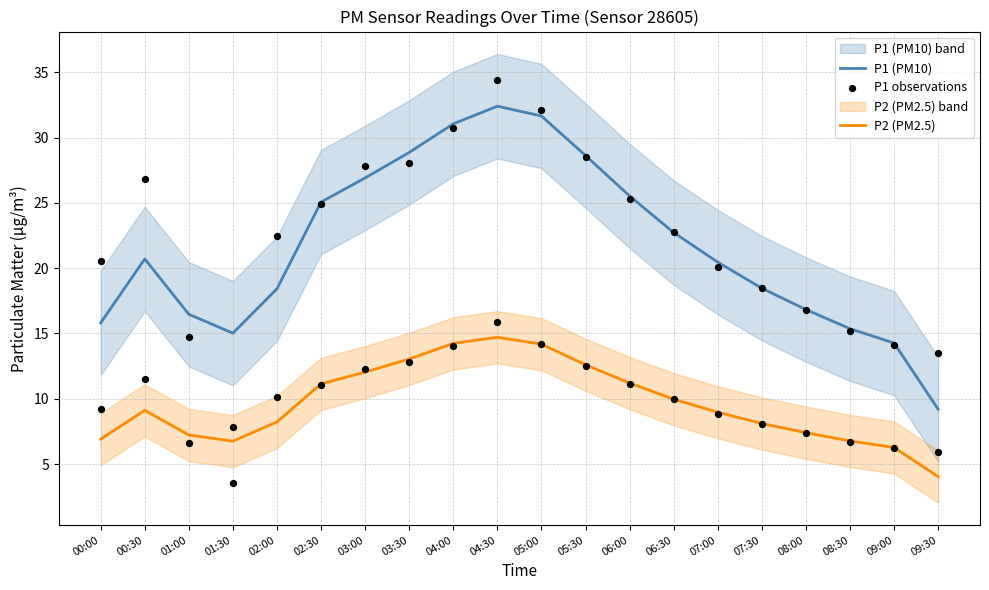

Which series reaches the minimum Y coordinate?

P2 (PM2.5)